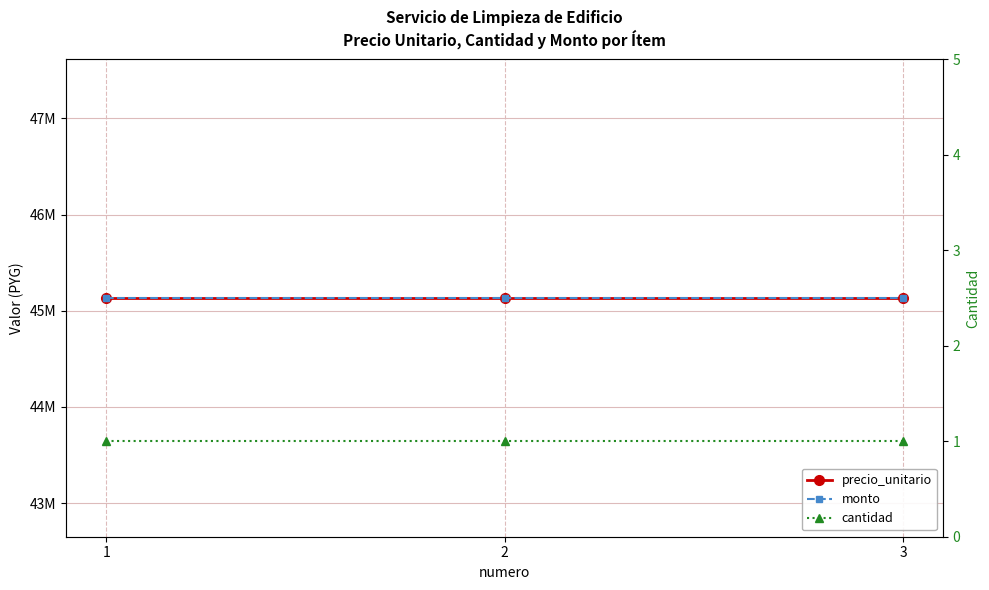

How many distinct data groups are displayed?

3